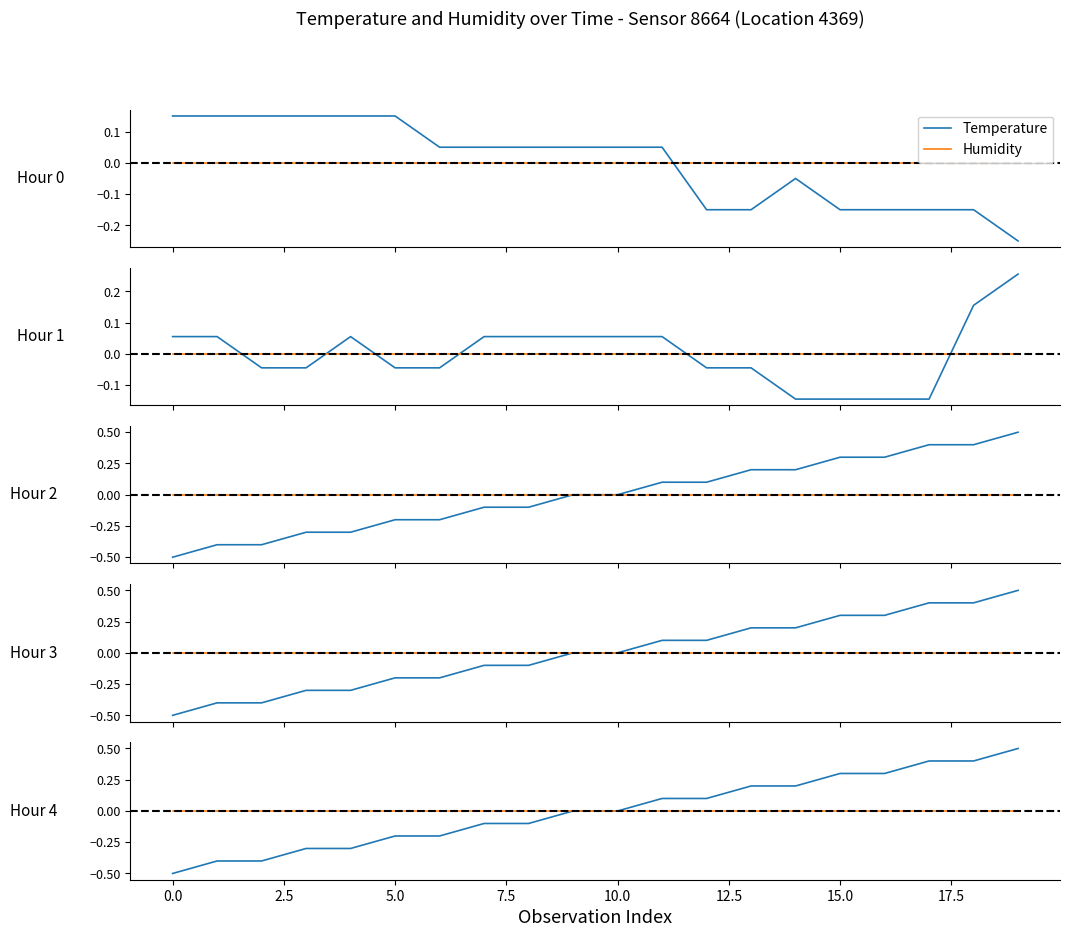

Rank the series by their maximum value, from lowest to highest.

Humidity, Temperature